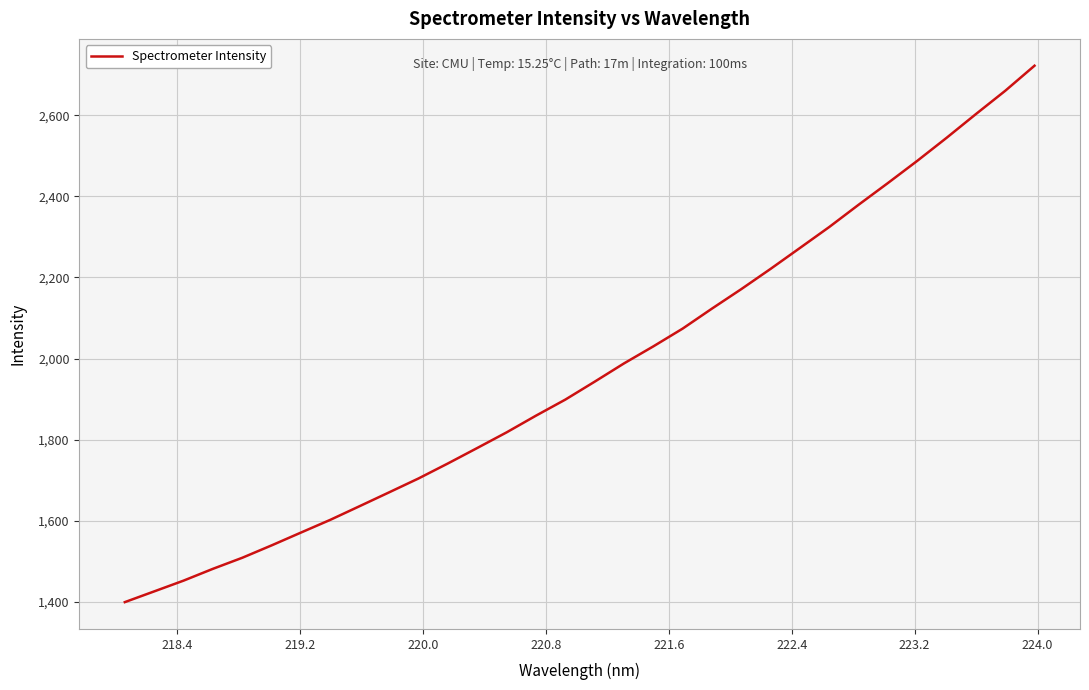

What is the maximum value shown in the chart?

2722.4